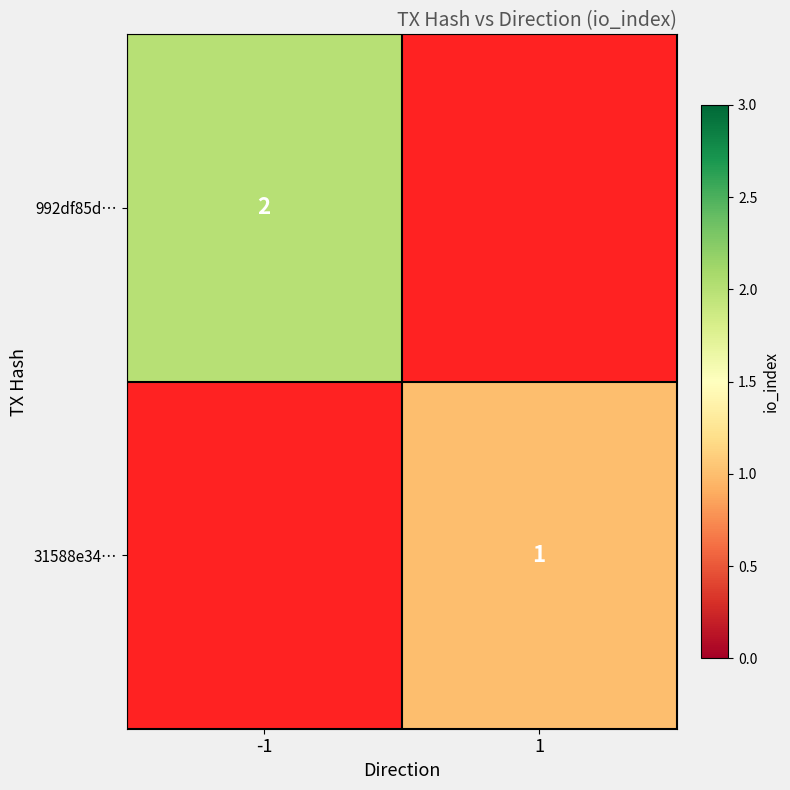

The value of 31588e34… at 1 is 0. True or false?

False